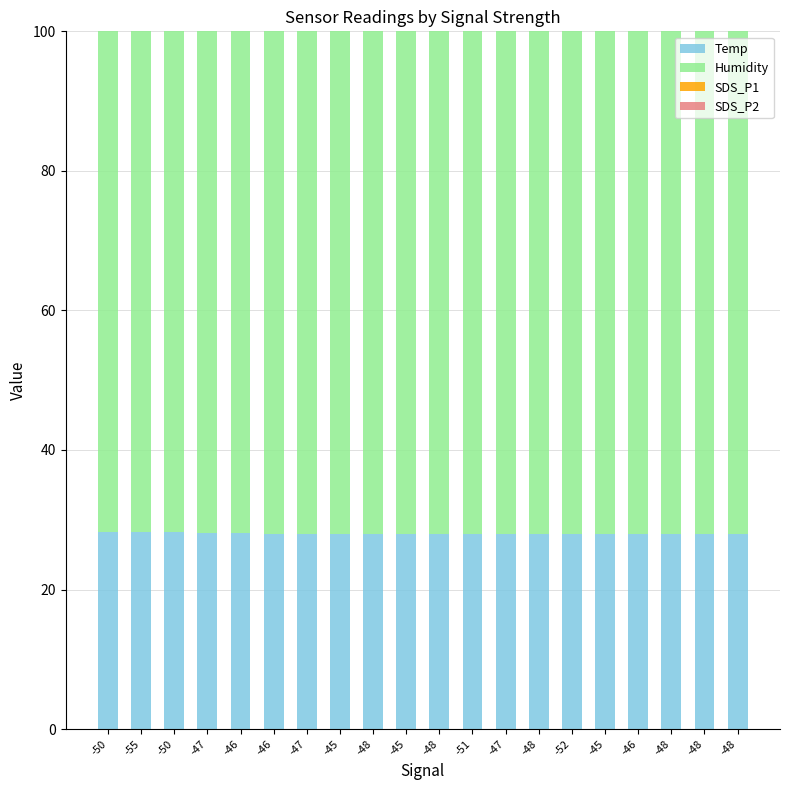

Which series has the largest total across all categories?

Humidity